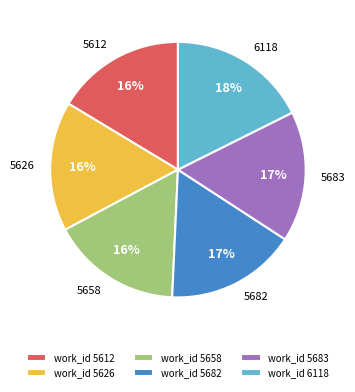

To the nearest percent, what portion does 6118 represent?

18%